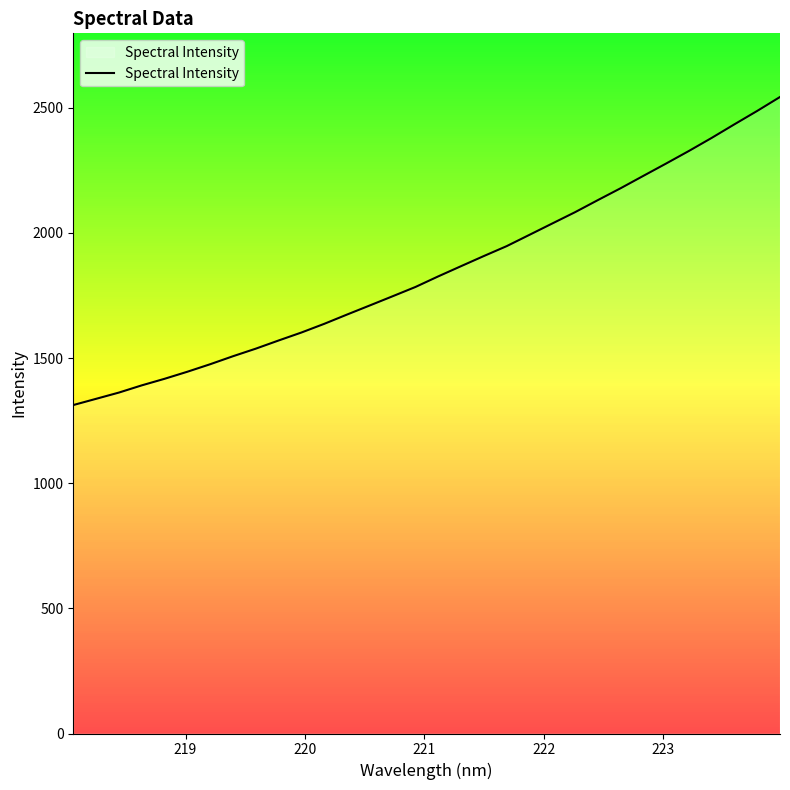

What is the greatest value displayed?

2543.1